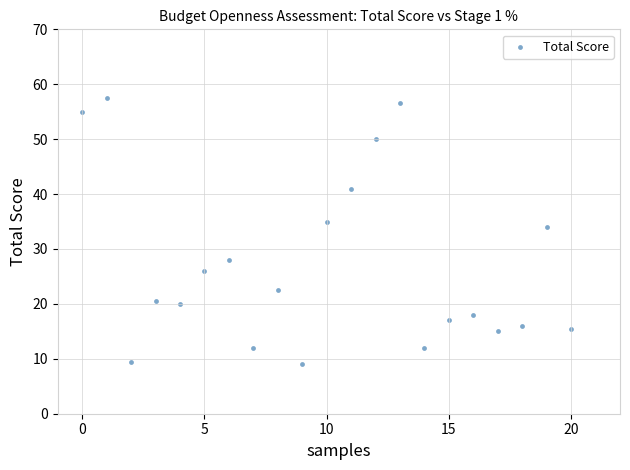

What Y value in the scatter plot is closest to 33?

34.0